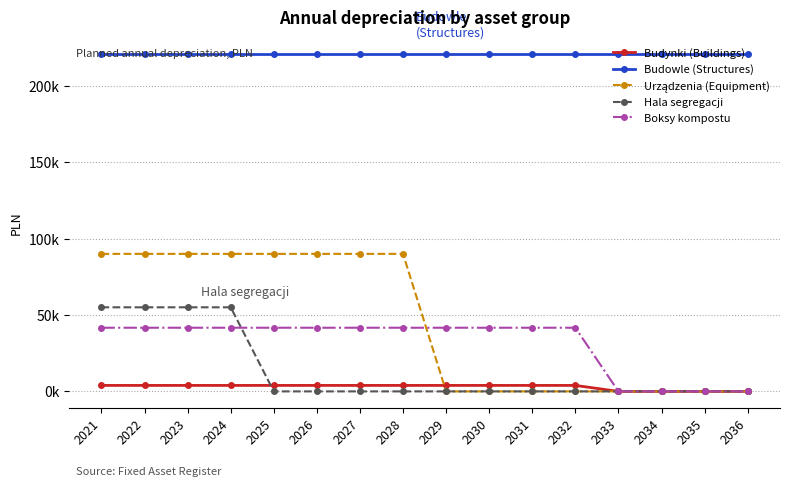

Does the chart have visible grid lines?

Yes